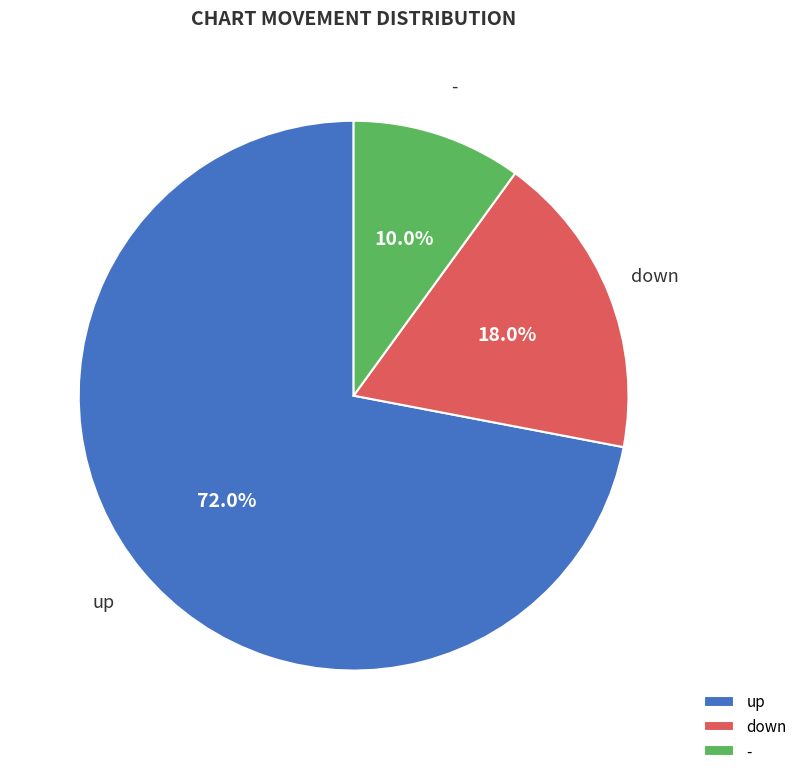

Which slice represents more than half of the pie?

up